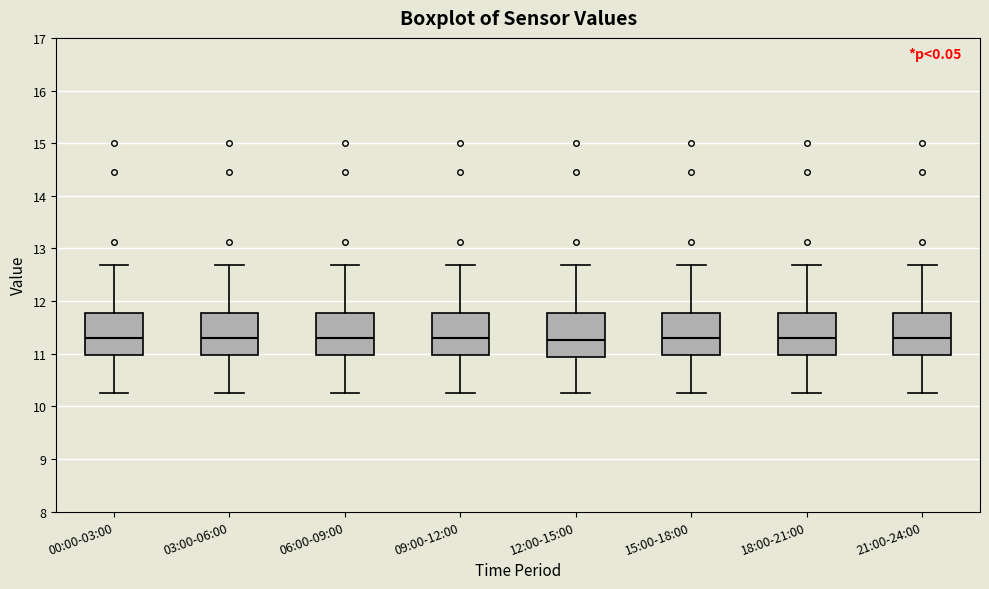

Reading left to right, transcribe this box plot: for each box, give where its median line is, the range the box spans, and where its two whiskers end, as read against the y-axis. The values are not printed on the chart, so give them approximately, as read against the axis.

00:00-03:00: median 11.3, box 11.0 to 11.8, whiskers 10.3 to 12.7
03:00-06:00: median 11.3, box 11.0 to 11.8, whiskers 10.3 to 12.7
06:00-09:00: median 11.3, box 11.0 to 11.8, whiskers 10.3 to 12.7
09:00-12:00: median 11.3, box 11.0 to 11.8, whiskers 10.3 to 12.7
12:00-15:00: median 11.3, box 10.9 to 11.8, whiskers 10.3 to 12.7
15:00-18:00: median 11.3, box 11.0 to 11.8, whiskers 10.3 to 12.7
18:00-21:00: median 11.3, box 11.0 to 11.8, whiskers 10.3 to 12.7
21:00-24:00: median 11.3, box 11.0 to 11.8, whiskers 10.3 to 12.7